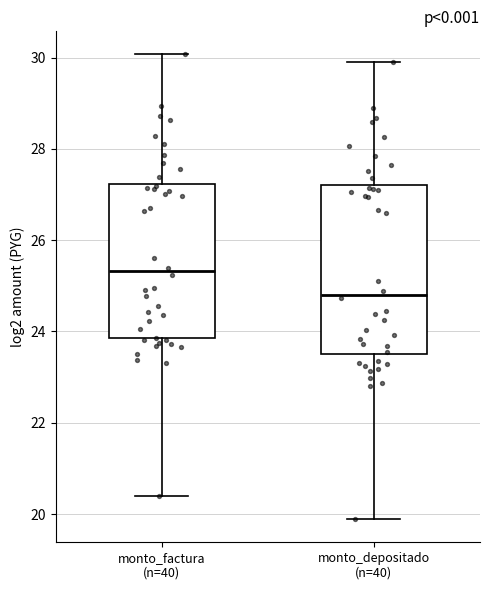

Which box is the tallest, from its lower edge to its upper edge?

monto_depositado (n=40)